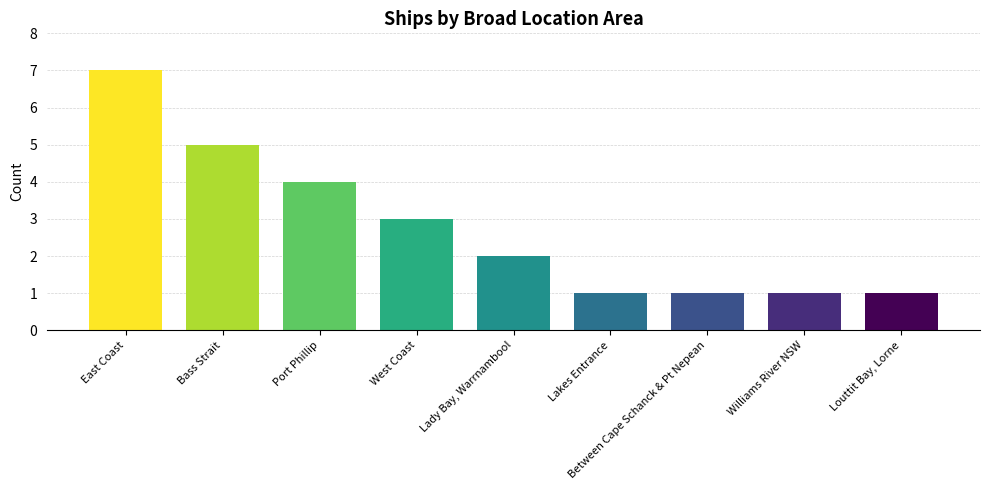

What is the greatest value displayed?

7